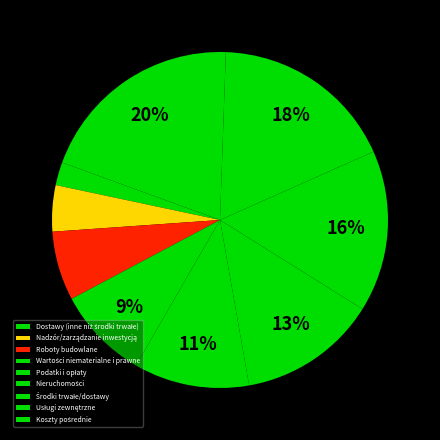

What percentage is the Koszty pośrednie slice, to the nearest percent?

20%